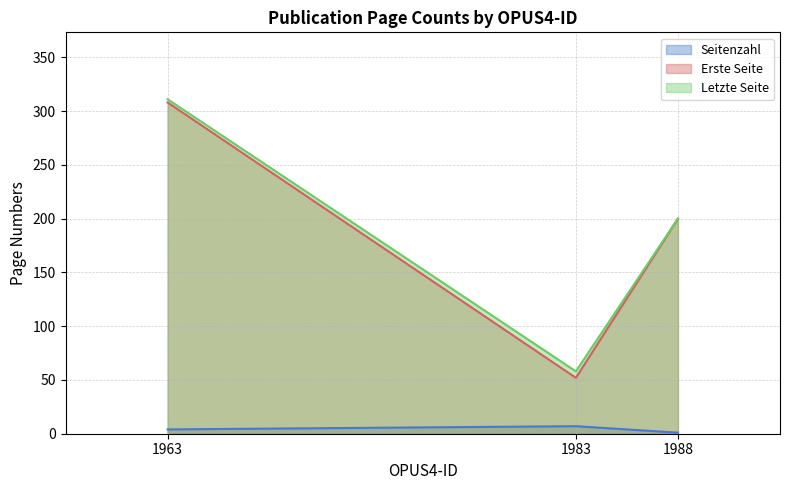

Which series has the largest range (max minus min)?

Erste Seite